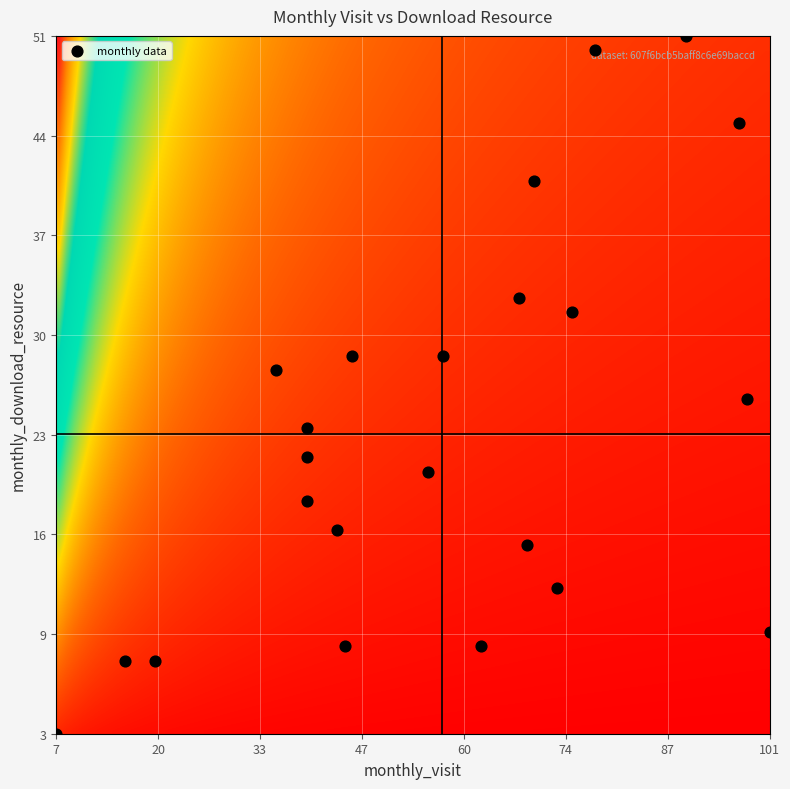

Is the value of 2023-04 at monthly_visit greater than the value of 2024-02 at monthly_download_resource?

No